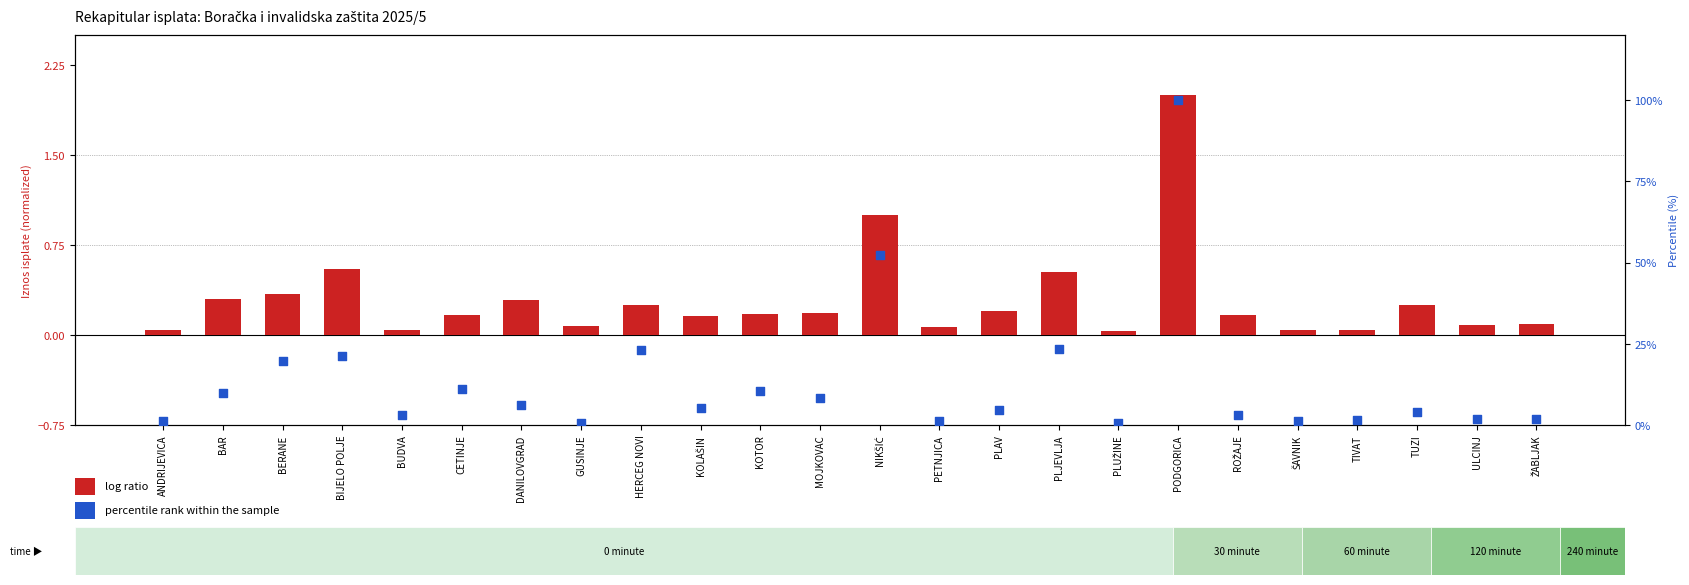

At how many categories does at least one series exceed 1?

22